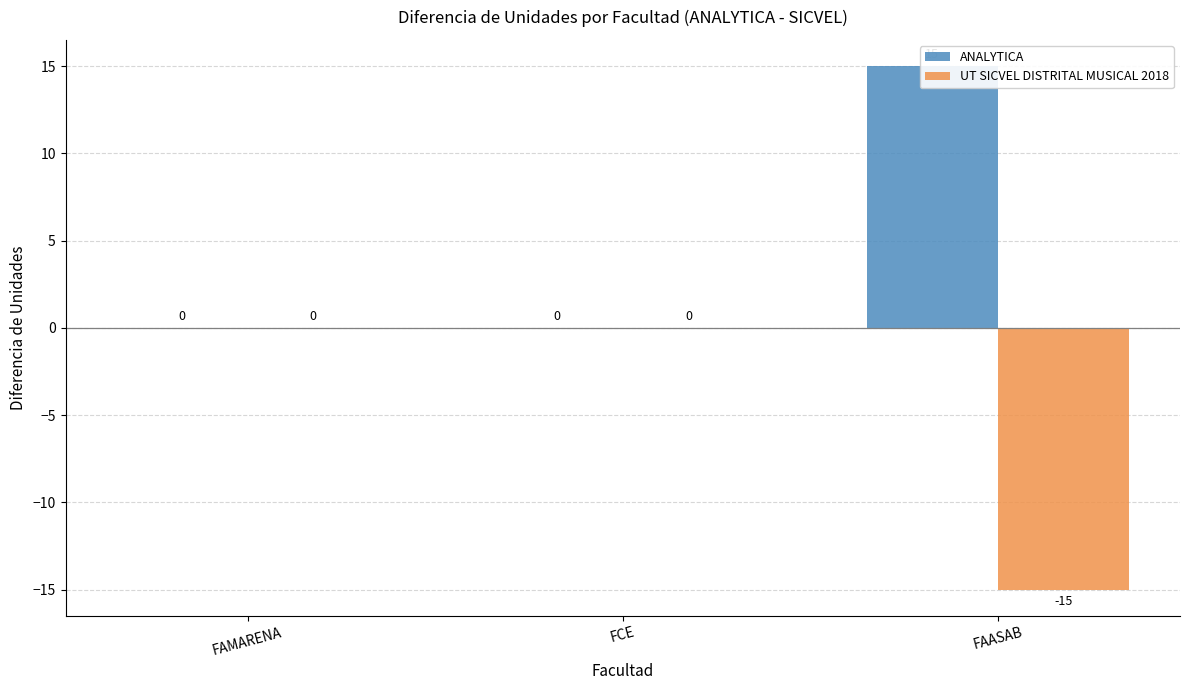

Does the chart contain any negative values?

Yes